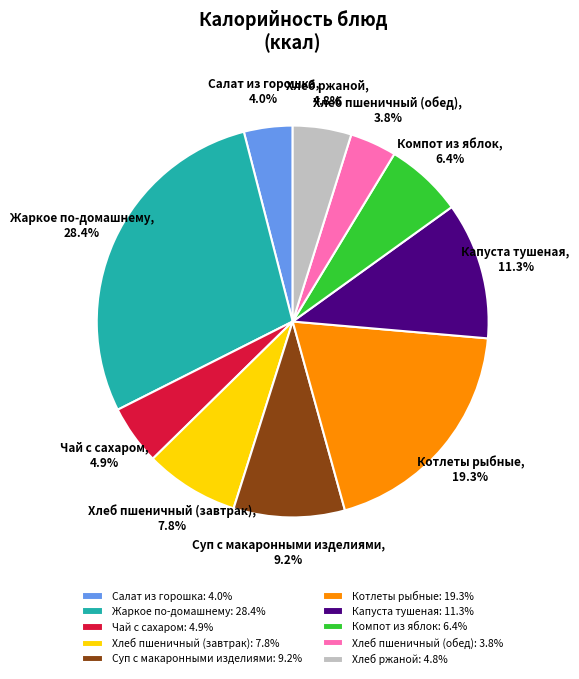

Combined, do Суп с макаронными изделиями and Хлеб пшеничный (обед) account for over 50%?

No